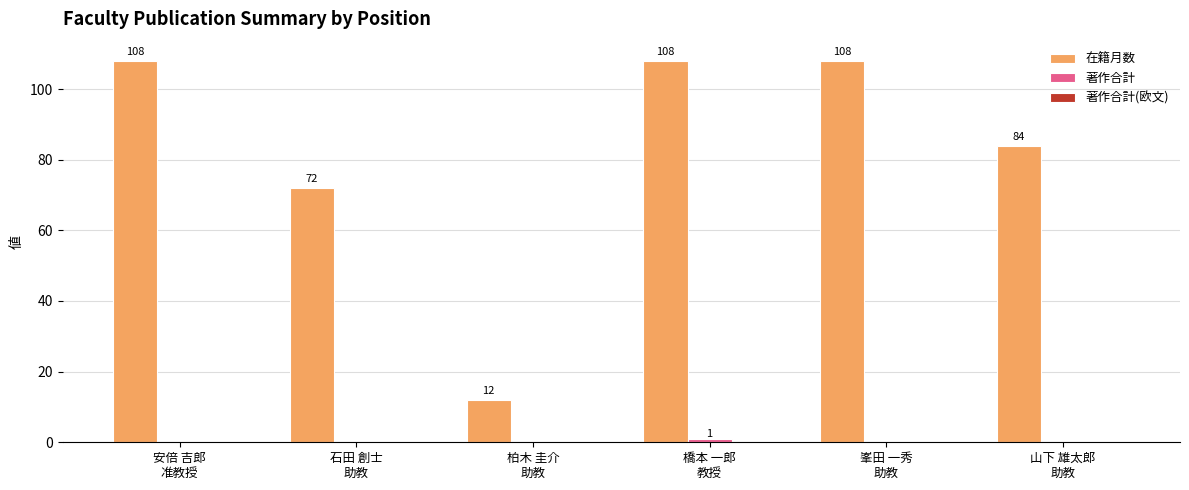

Are the bars horizontal?

No